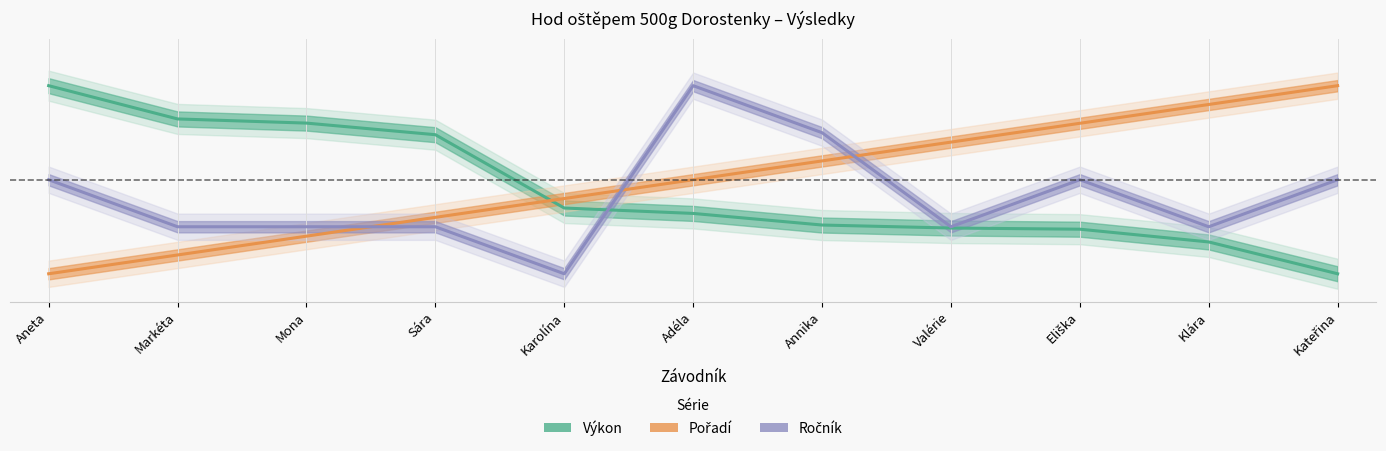

What is the sum of all Pořadí values?

5.5